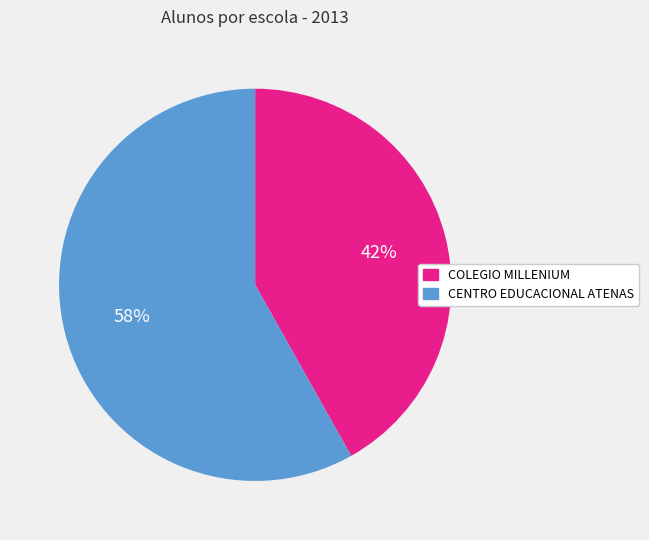

Which category has the biggest portion of the pie?

CENTRO EDUCACIONAL ATENAS